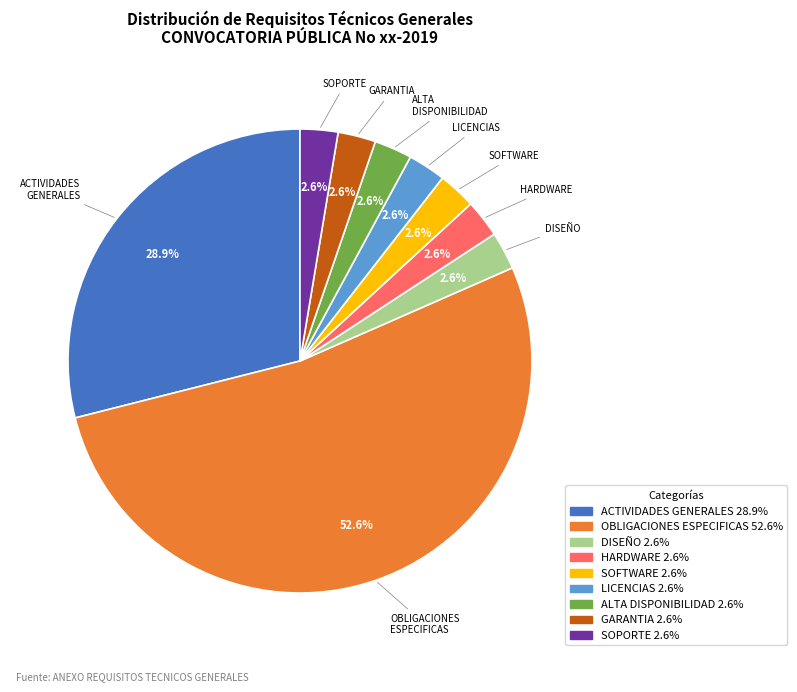

Count the number of slices in the pie.

9